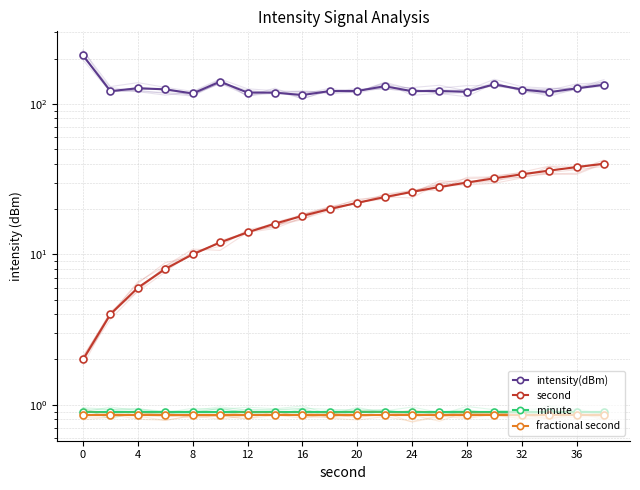

In intensity(dBm), how many points are higher than both neighbors (excluding endpoints)?

5